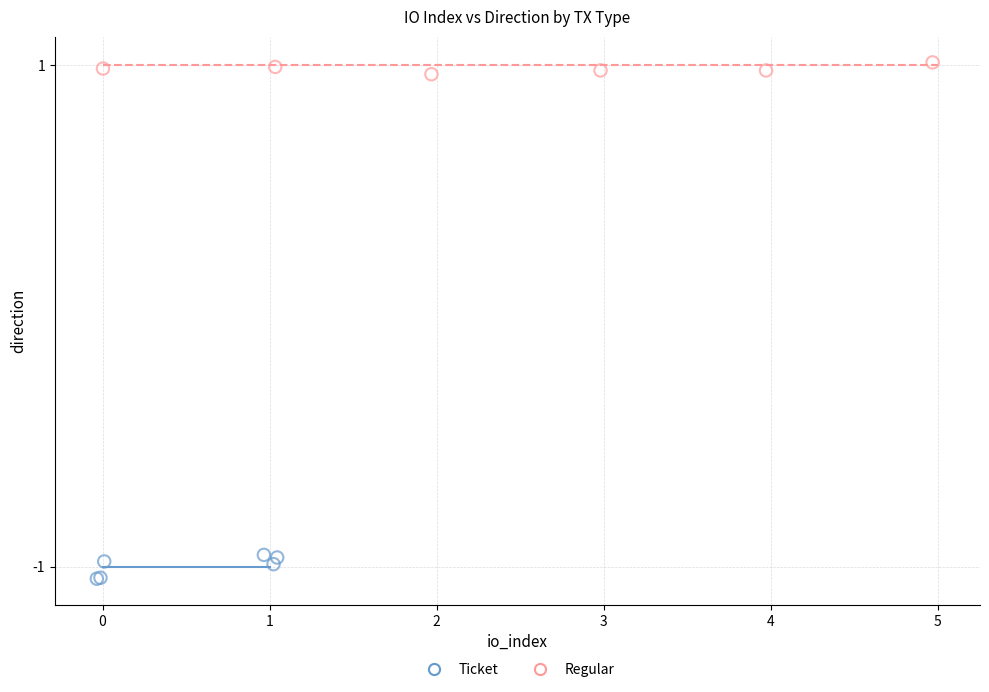

What are all the series names shown in the legend?

Ticket, Regular